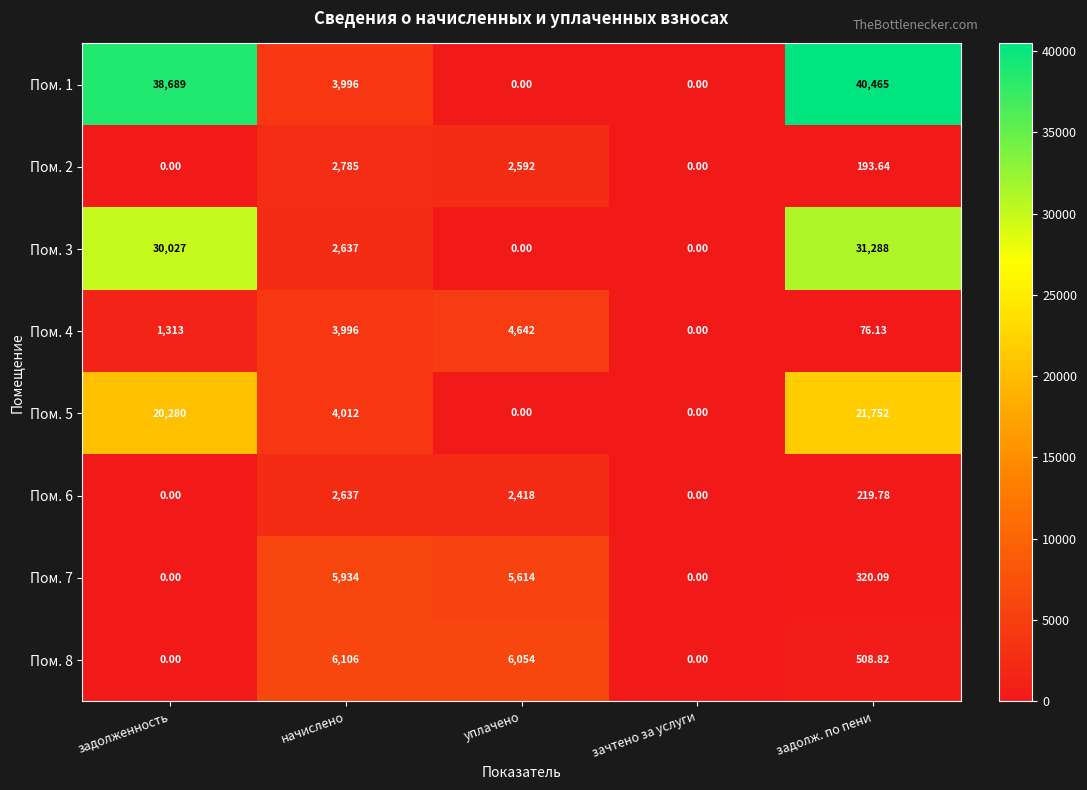

At which category is the sum across all series the highest?

задолж. по пени